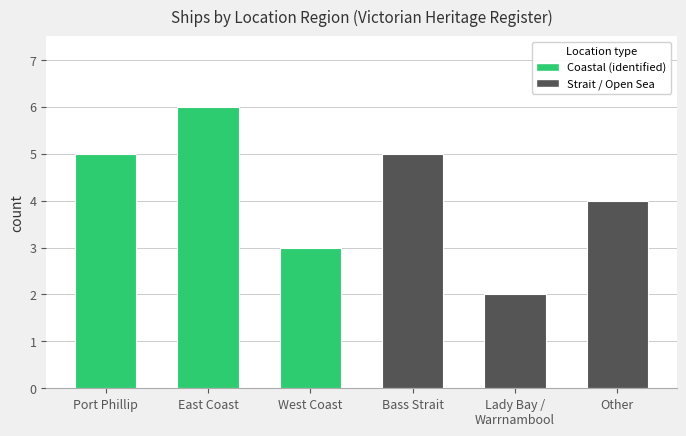

What is the difference between the second highest and second lowest values?

2